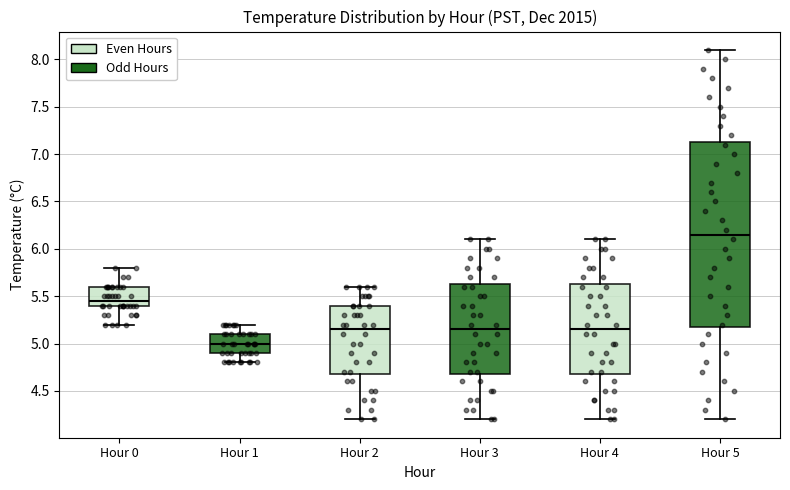

Where is the lower edge of the box for Hour 2 on the y-axis? The values are not printed on the chart, so give them approximately, as read against the axis.

4.70